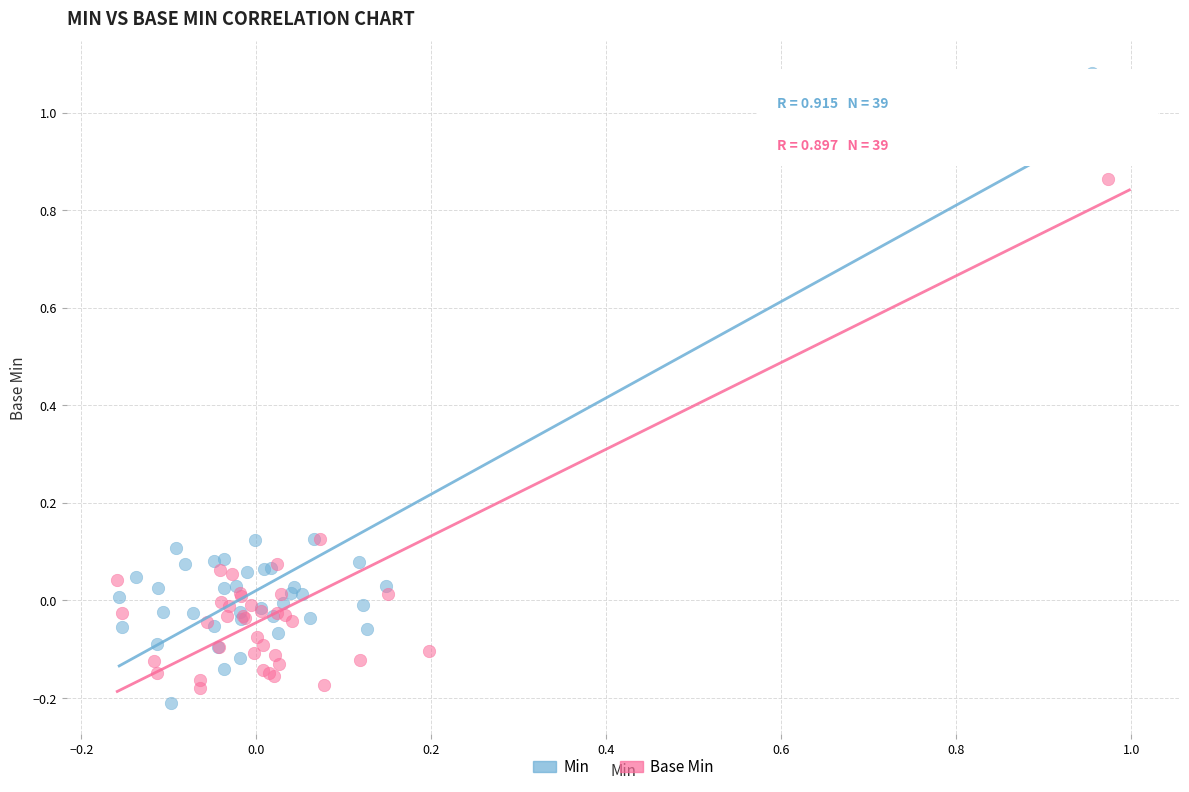

Which series contains the highest Y value?

Min